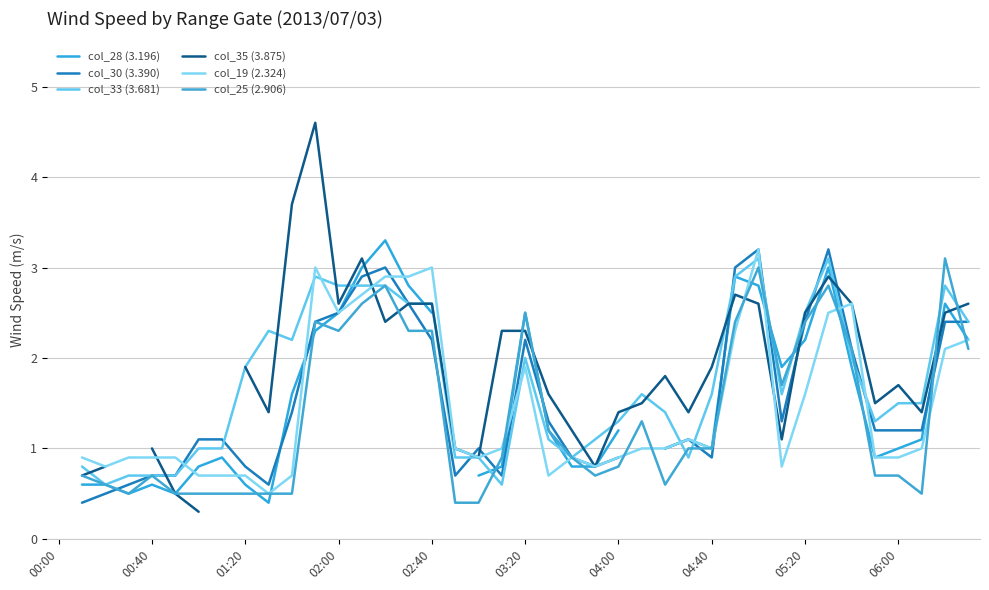

The col_25 (2.906) series shows 0.3 at 00:40. True or false?

False